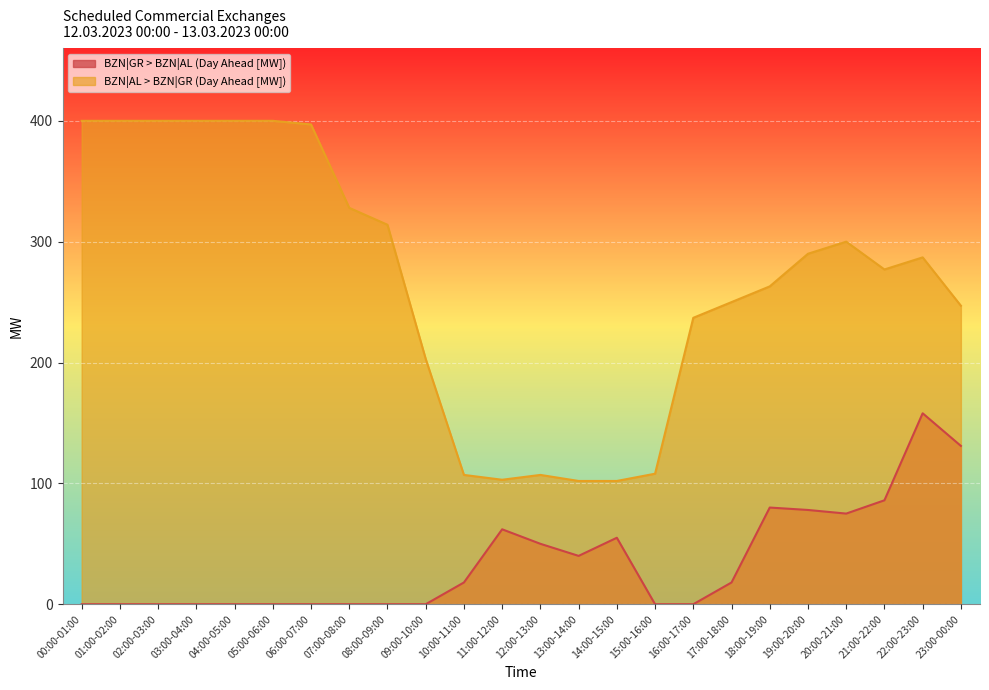

Is it true that BZN|AL > BZN|GR (Day Ahead [MW]) equals 263 at 18:00-19:00?

True